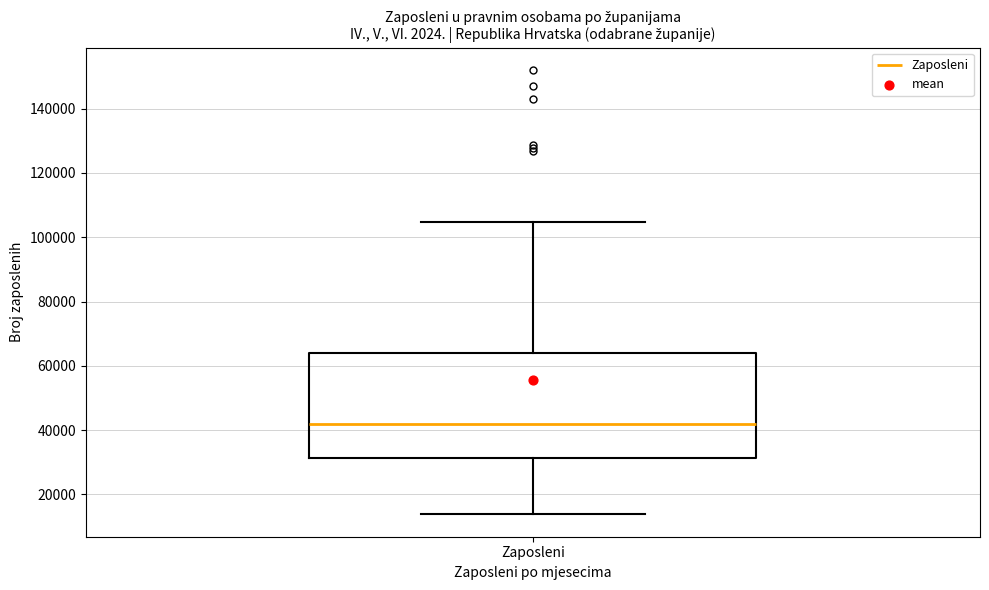

Where is the lower edge of the box for Zaposleni on the y-axis? The values are not printed on the chart, so give them approximately, as read against the axis.

32000